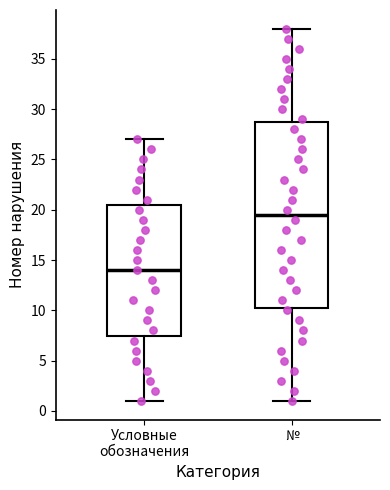

Which box is the tallest, from its lower edge to its upper edge?

№